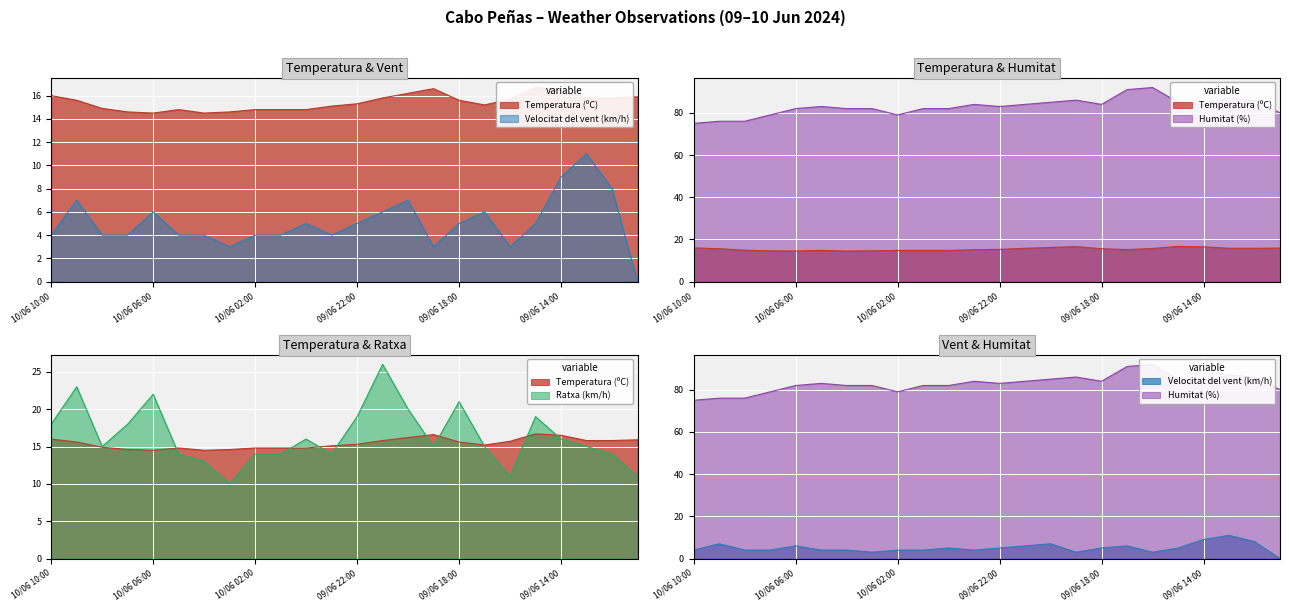

What is the difference between the highest and lowest values at 10/06 04:00?

78.0